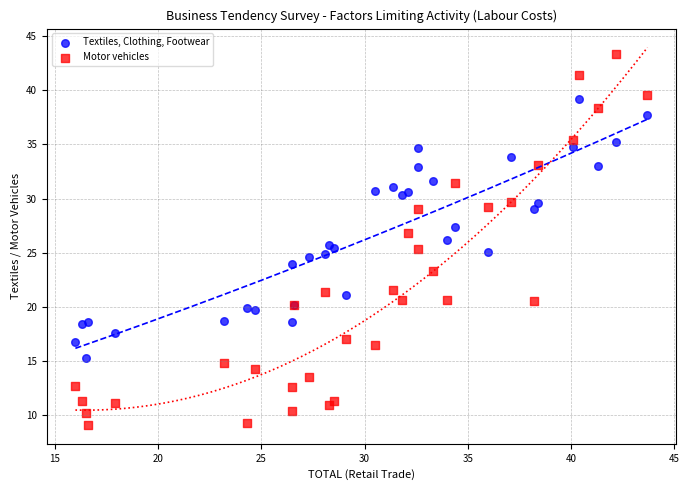

Which series contains the highest Y value?

Motor vehicles